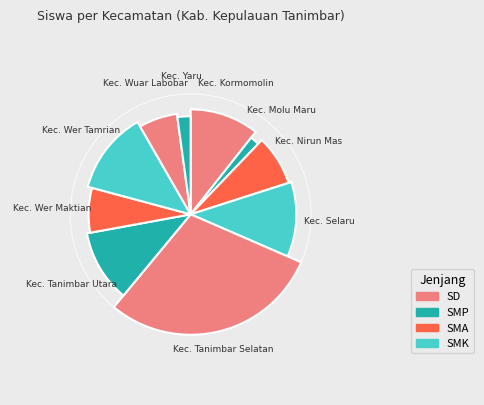

How many slices are in this pie chart?

10